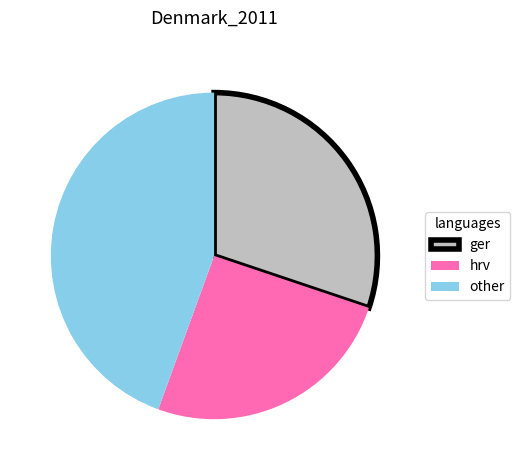

Is it true that other is 37% of the pie?

False